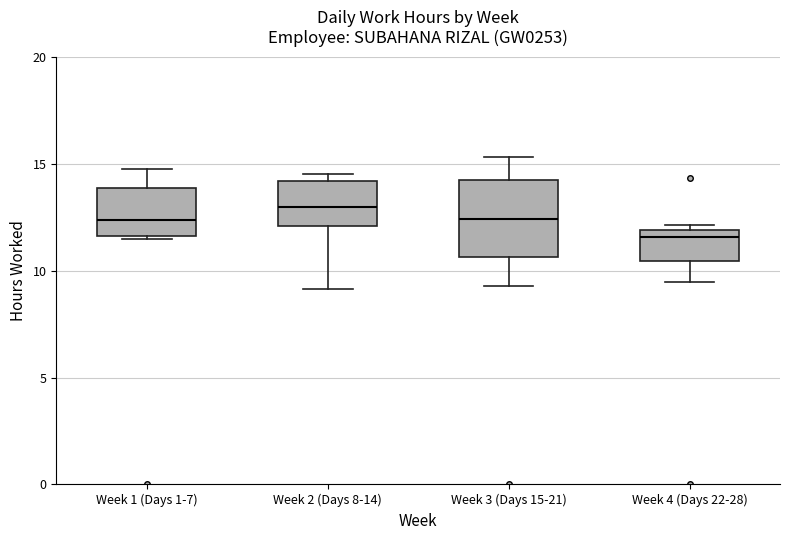

Reading left to right, read every box against the y-axis: the position of its median line, the range the box covers, and the ends of its whiskers. The values are not printed on the chart, so give them approximately, as read against the axis.

Week 1 (Days 1-7): median 12.5, box 11.5 to 14.0, whiskers 11.5 to 15.0
Week 2 (Days 8-14): median 13.0, box 12.0 to 14.0, whiskers 9.0 to 14.5
Week 3 (Days 15-21): median 12.5, box 10.5 to 14.0, whiskers 9.5 to 15.5
Week 4 (Days 22-28): median 11.5, box 10.5 to 12.0, whiskers 9.5 to 12.0 (just above the box's upper edge)